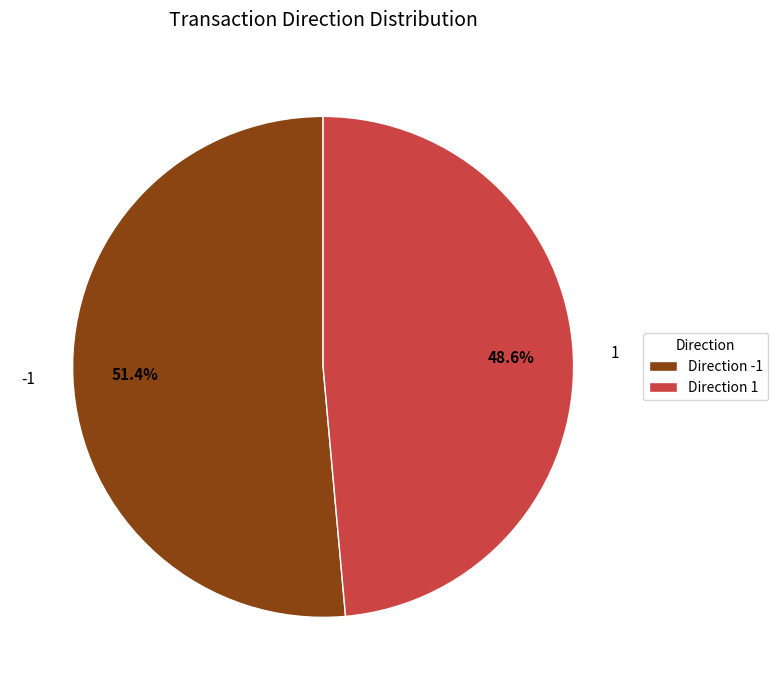

Which has a higher value, 1 or -1?

-1